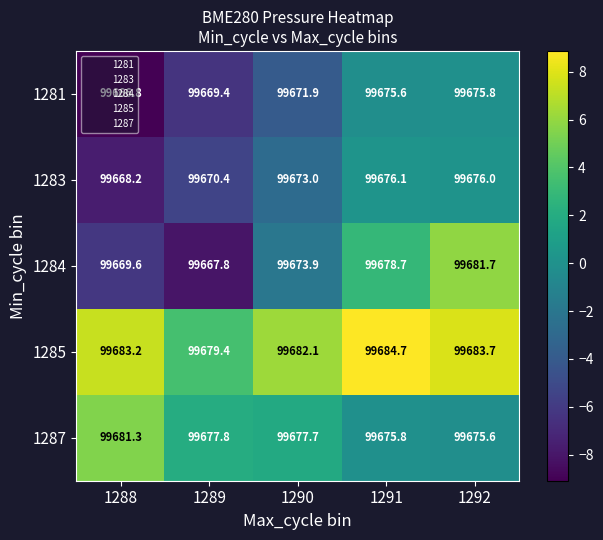

List the series in order of their peak value, lowest first.

1281, 1283, 1287, 1284, 1285